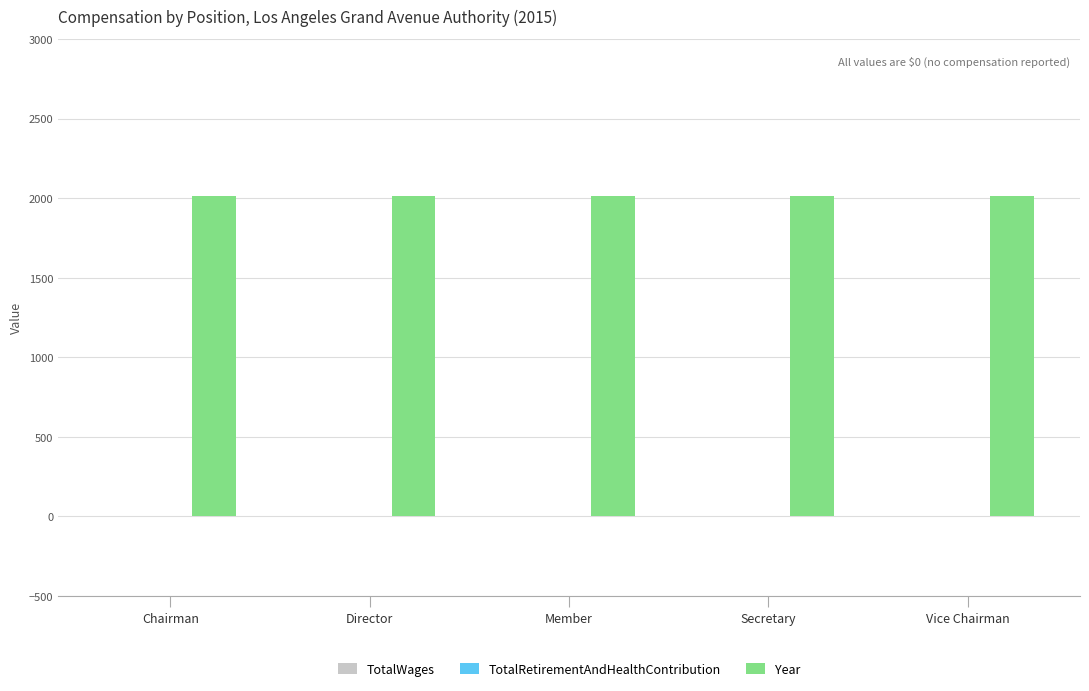

True or false: TotalWages has a value of 0 at Chairman.

True